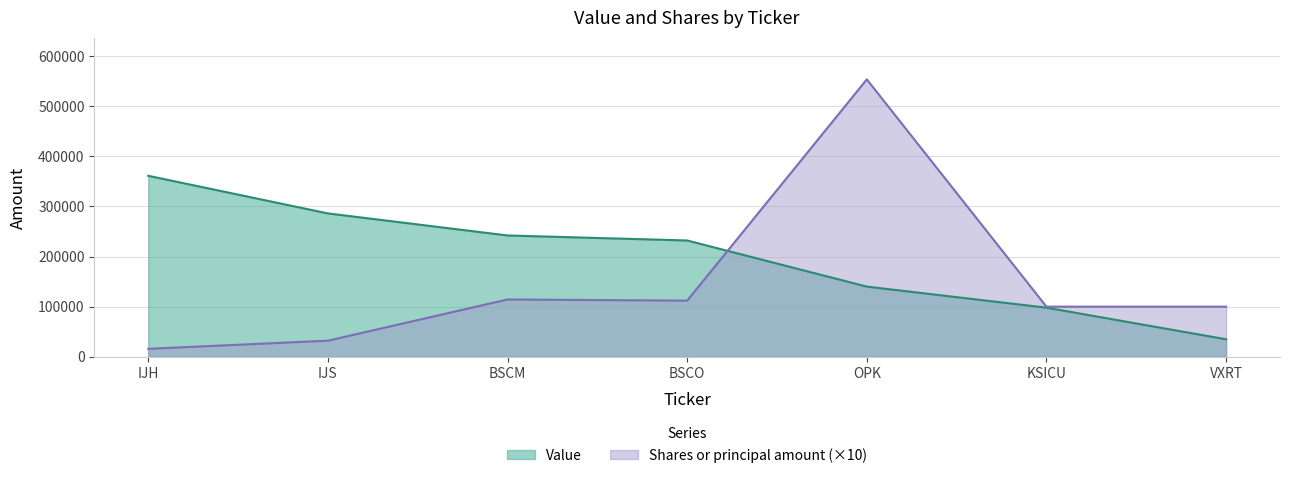

What is the difference between the maximum and minimum values in the Value series?

326000